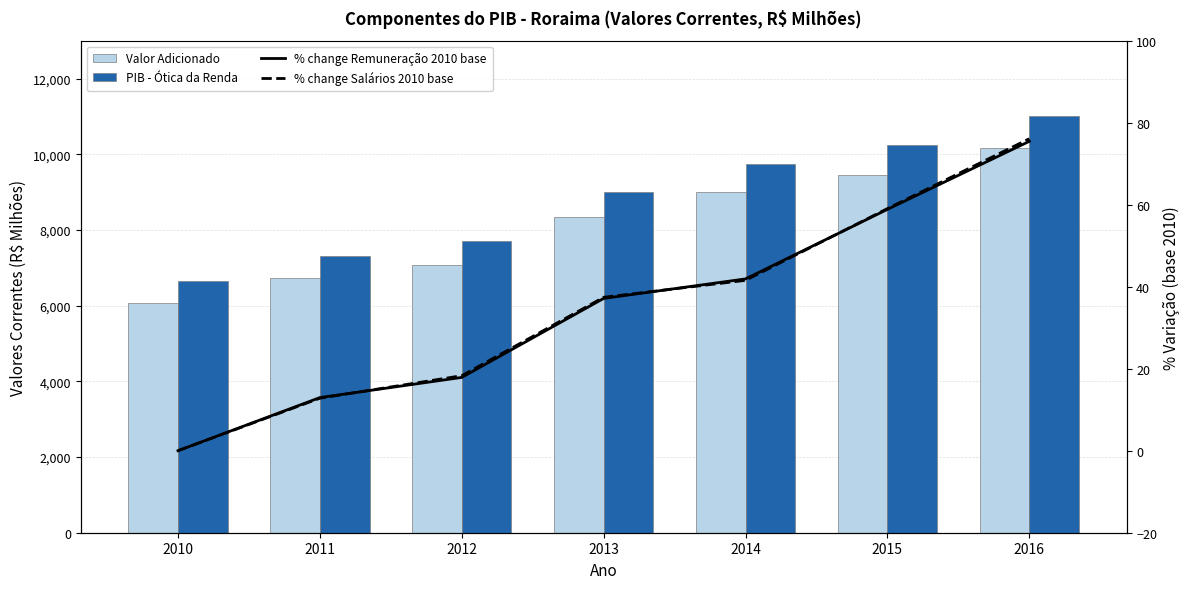

At which label is PIB - Ótica da Renda closest to 8825?

2013